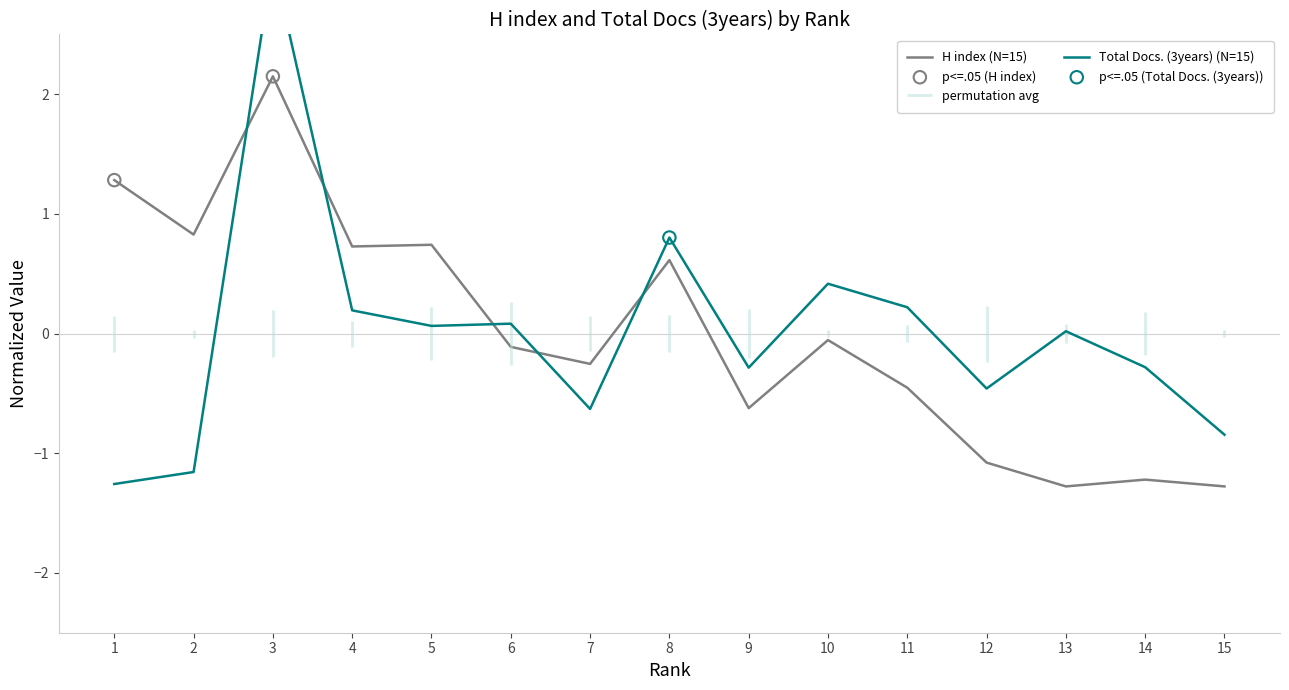

Which series has the largest total across all categories?

H index